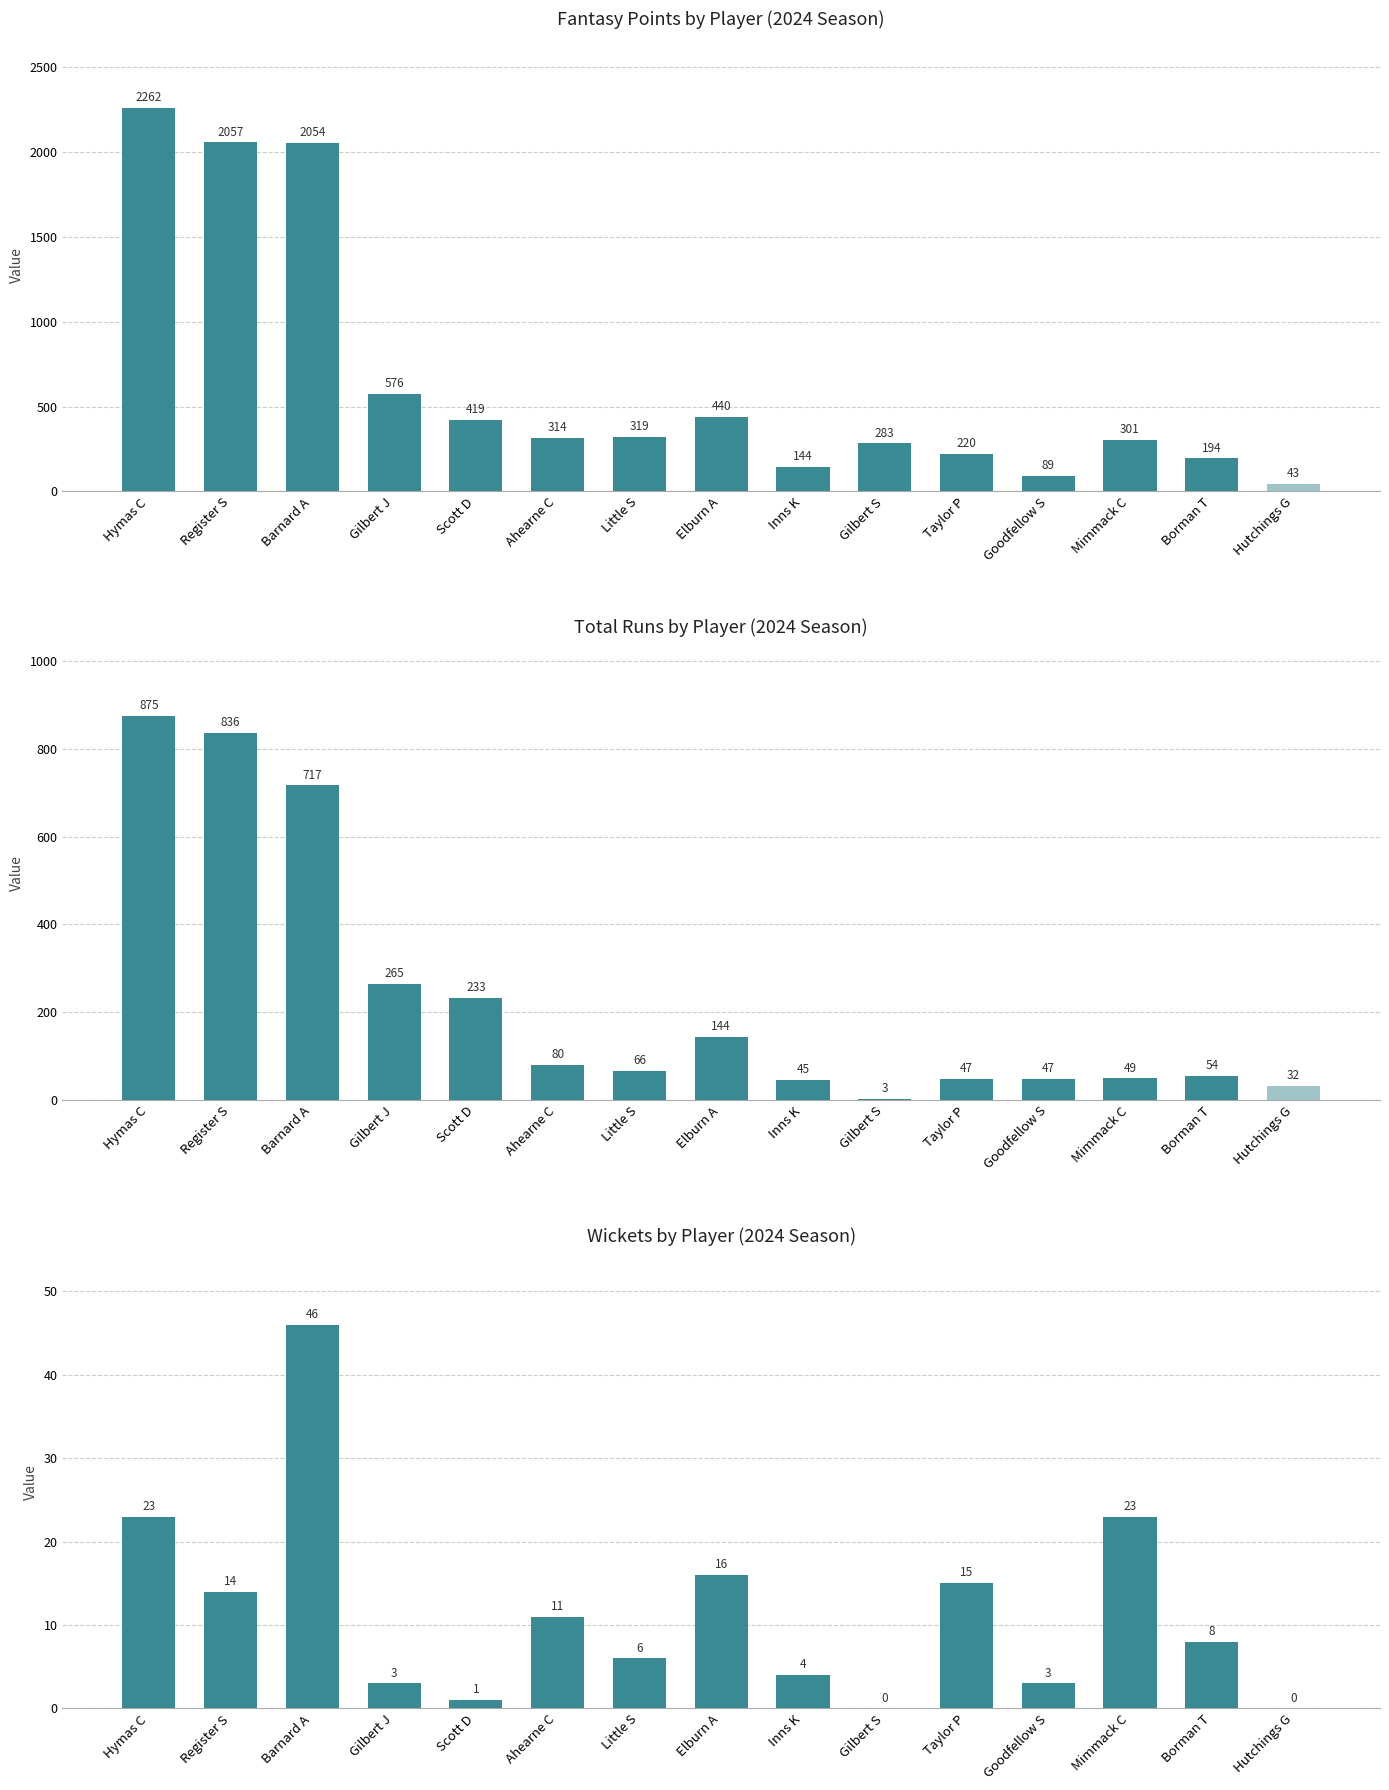

What is the spread (max minus min) of values at Inns K?

140